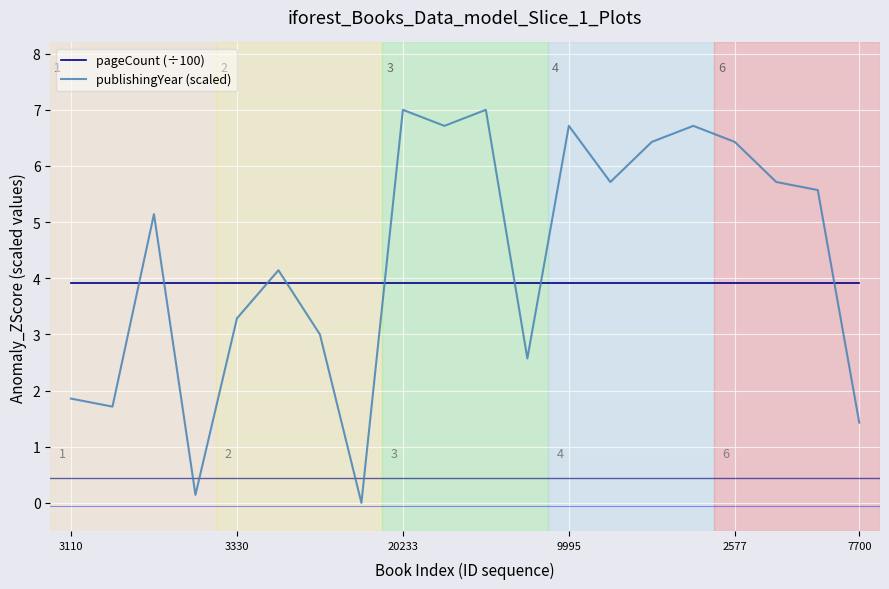

How many lines are shown in the chart?

2